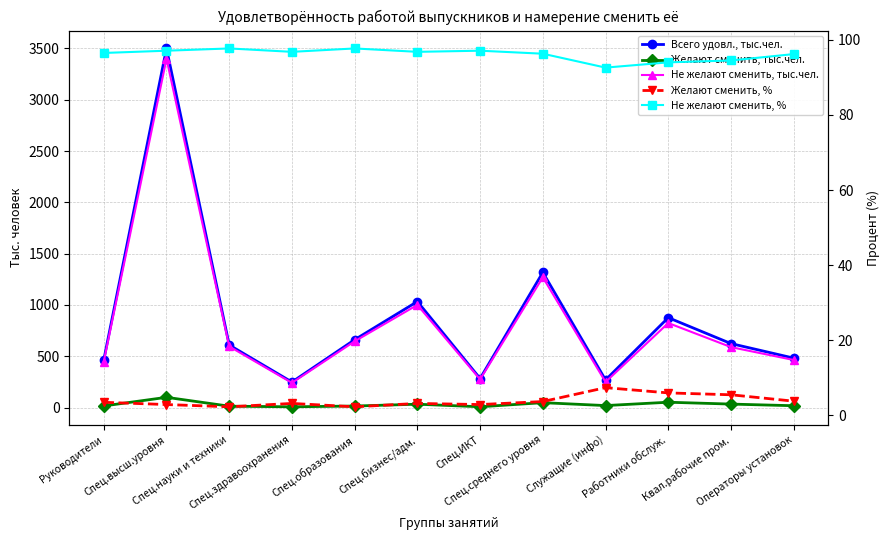

At which category does the chart reach its minimum across all series?

Спец.науки и техники